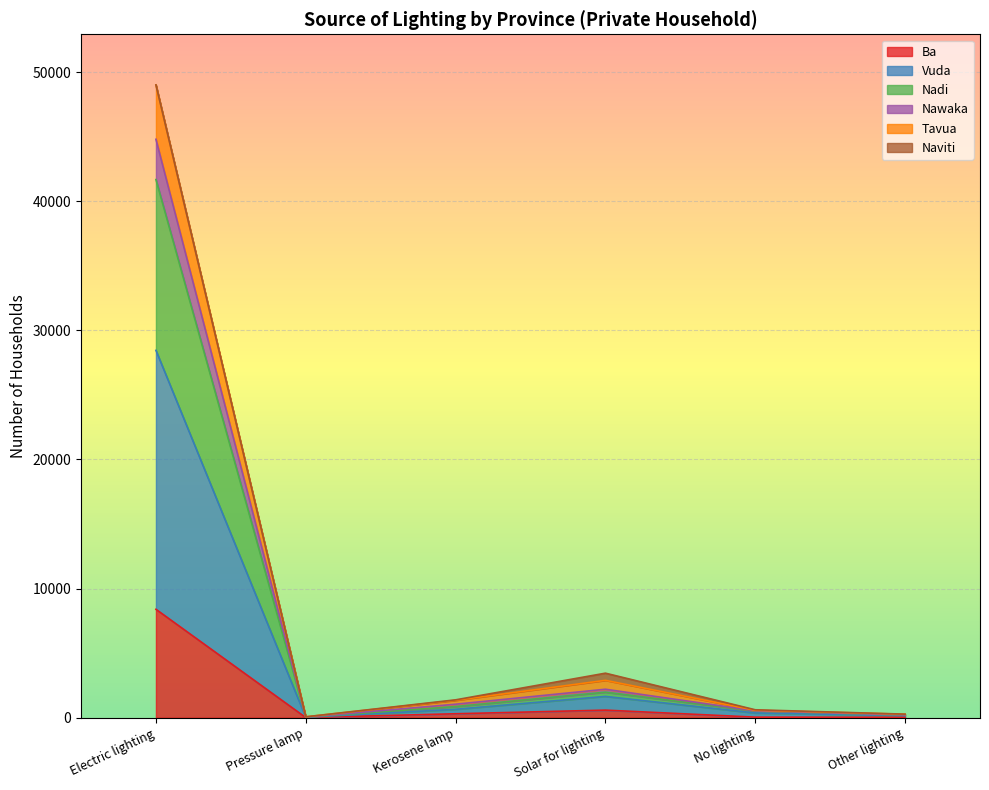

At which category is the sum across all series the highest?

Electric lighting